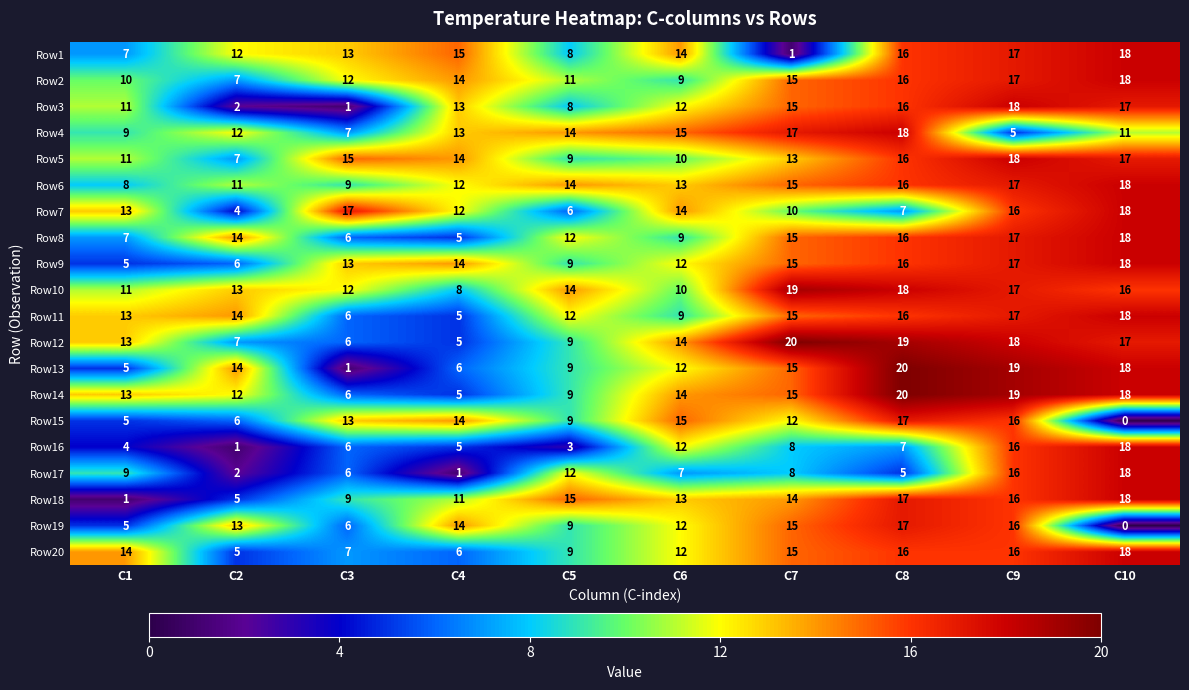

What is the approximate value of Row3 at C7, to the nearest 5?

15